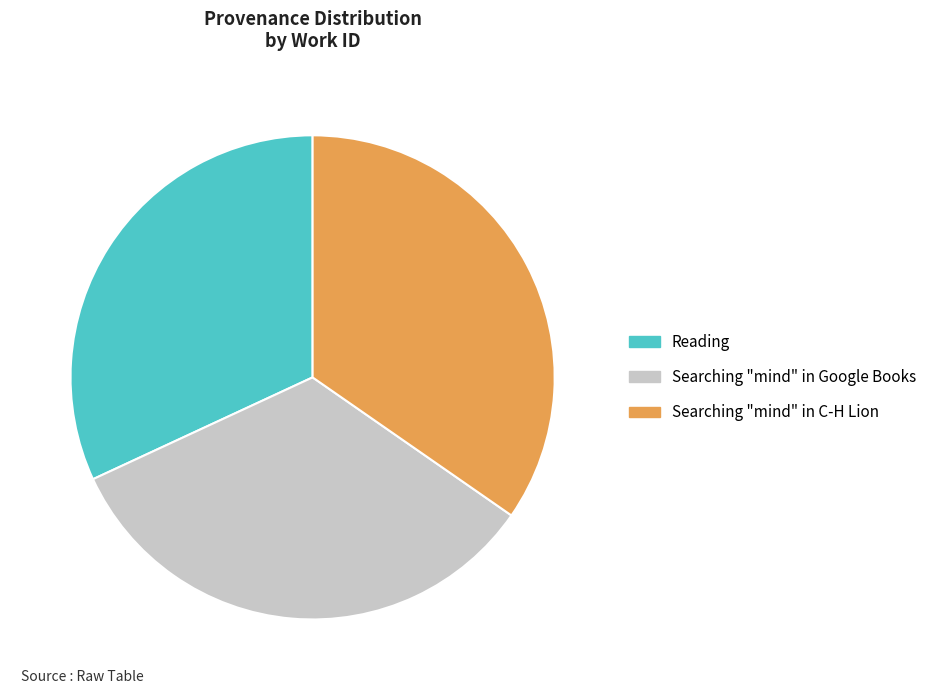

What is the smallest slice in the pie chart?

Reading